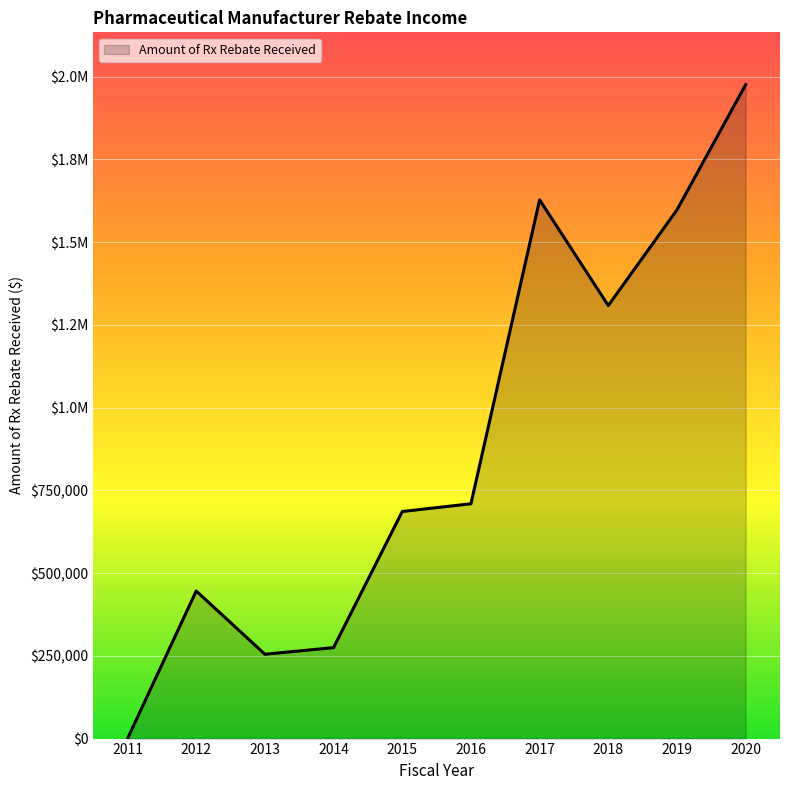

Where does the data first go above 709434?

2016